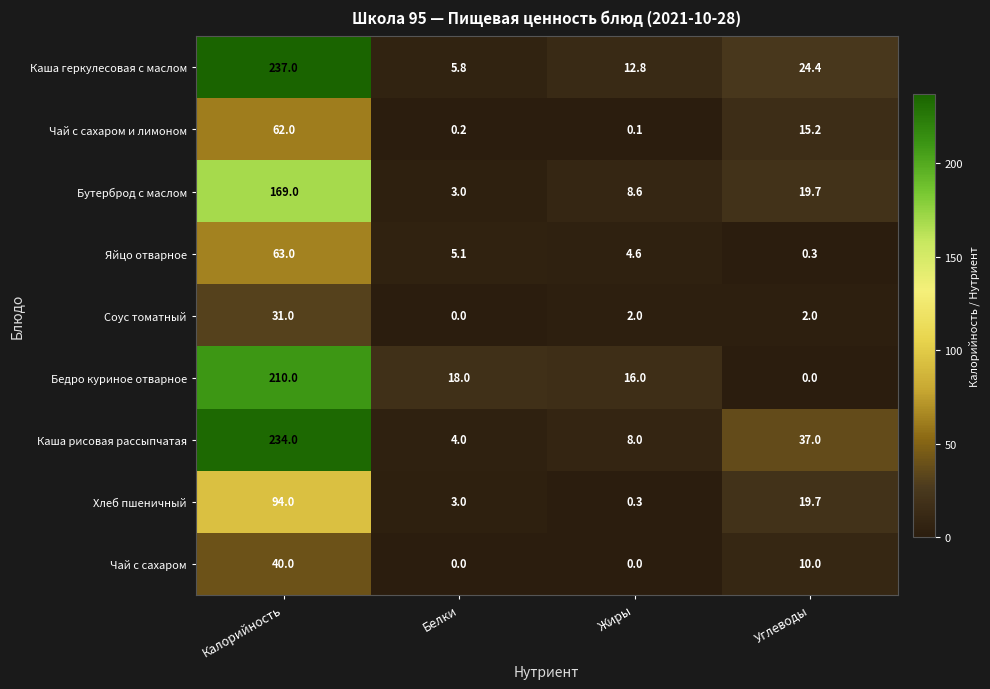

Which series has the largest total across all categories?

Каша рисовая рассыпчатая